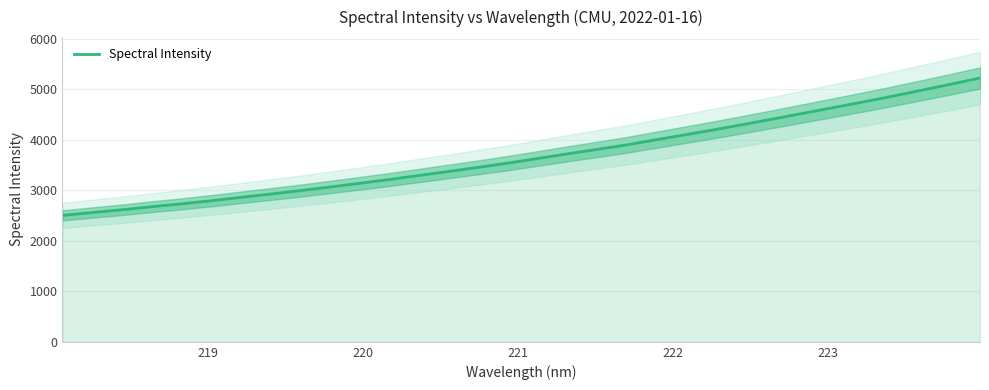

What is the highest value of the Spectral Intensity series?

5221.1